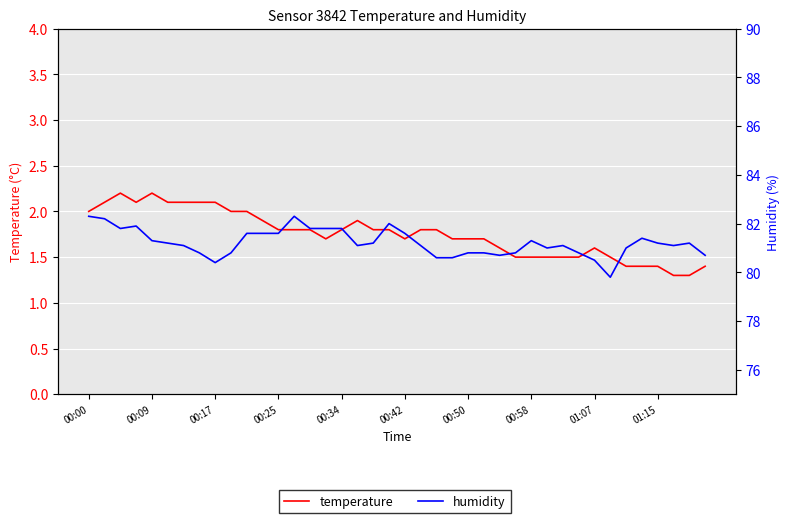

What is the spread (max minus min) of values at 18?

79.4